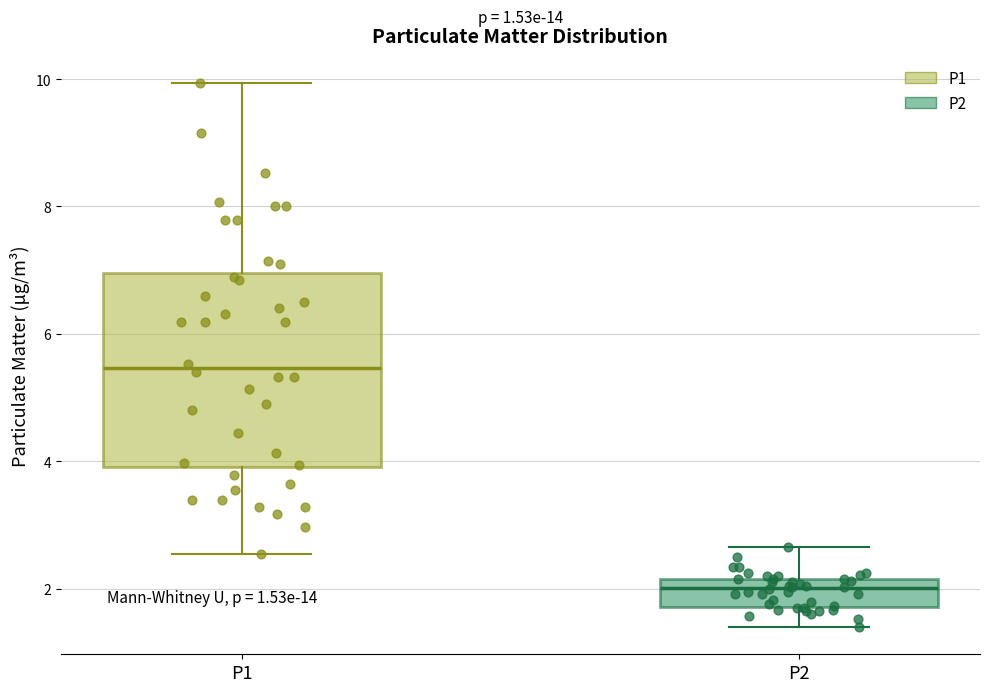

Which box is the tallest, from its lower edge to its upper edge?

P1